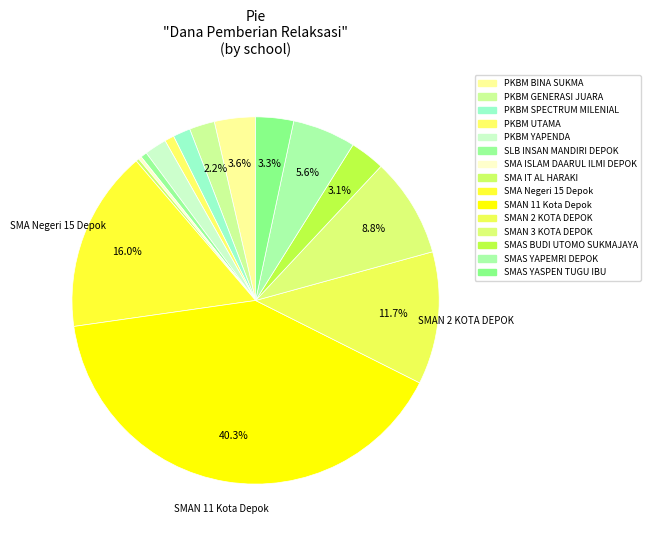

What is the change in value from SLB INSAN MANDIRI DEPOK to SMAS BUDI UTOMO SUKMAJAYA?

+16200000